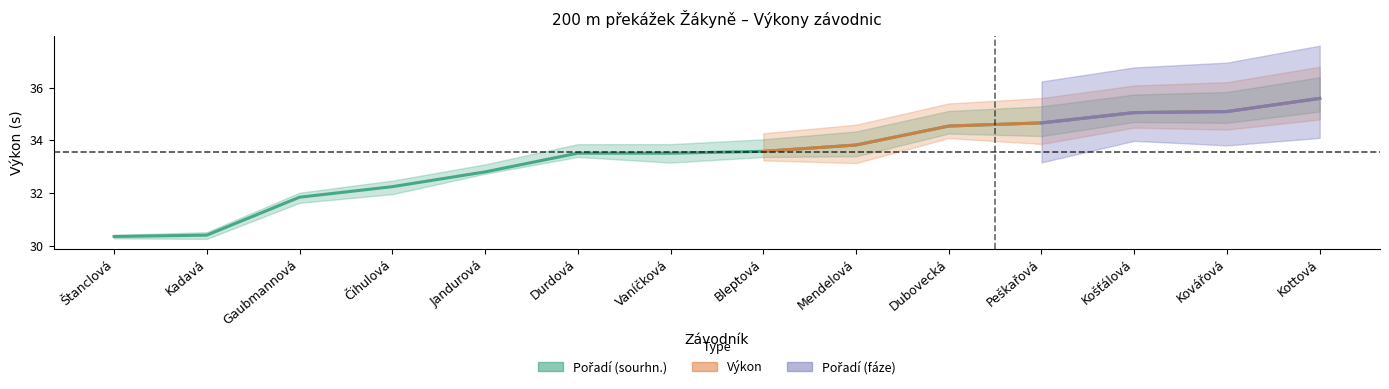

What is the label of the 2nd point from the right?

Kovářová